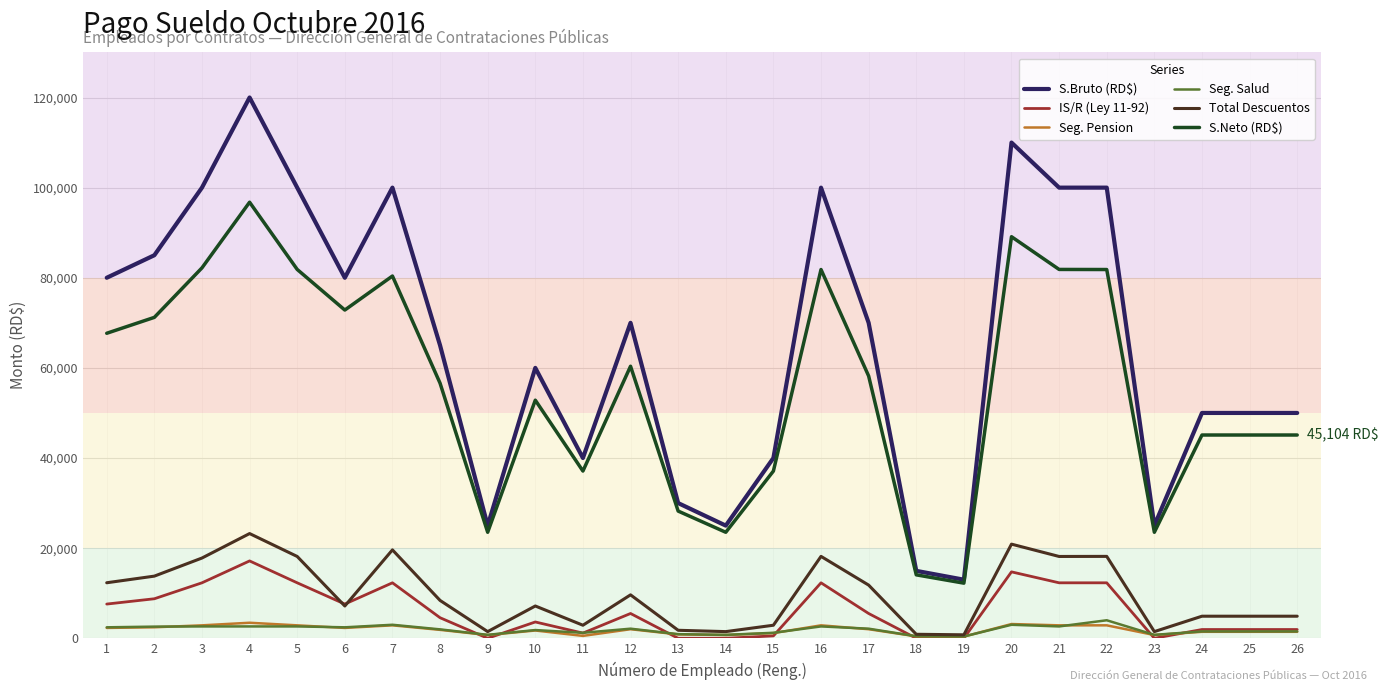

The value of Seg. Pension at 21 is 2870.0. True or false?

True